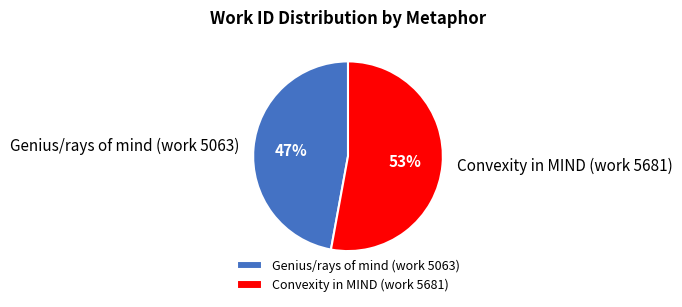

What is the smallest slice in the pie chart?

Genius/rays of mind (work 5063)